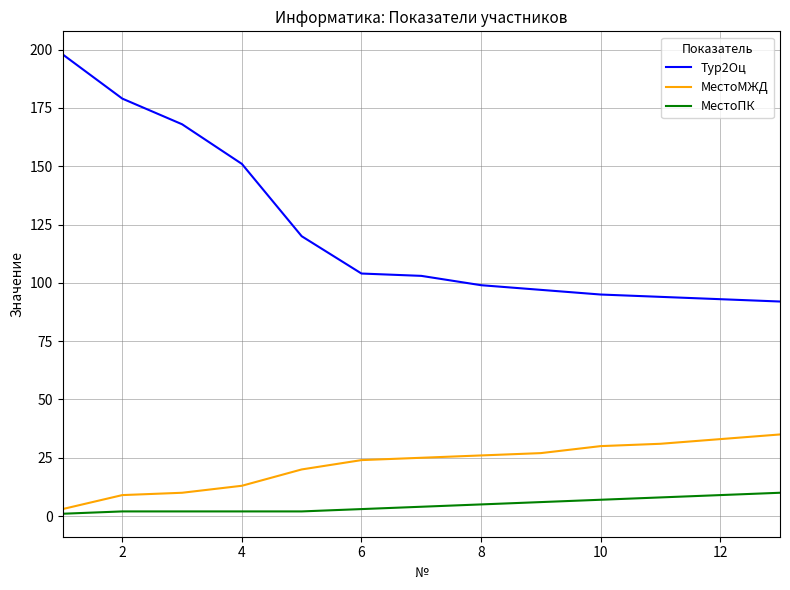

Which series has the largest range (max minus min)?

Тур2Оц